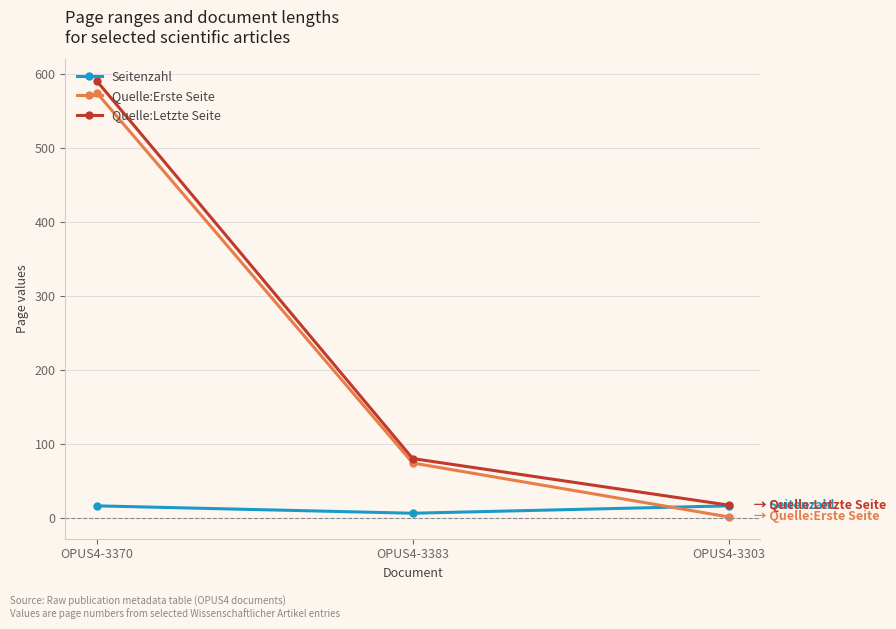

What is the difference between the Quelle:Erste Seite values at OPUS4-3383 and OPUS4-3370?

501